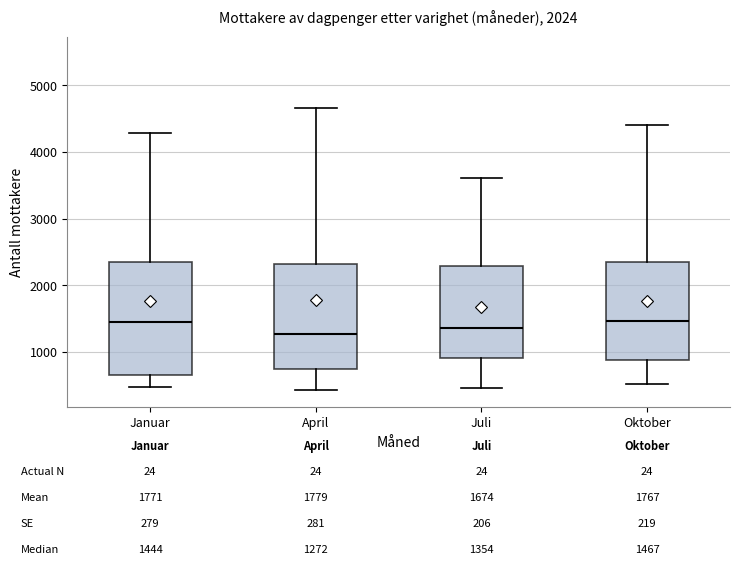

Comparing the boxes themselves (not the whiskers), which one is the tallest?

Januar